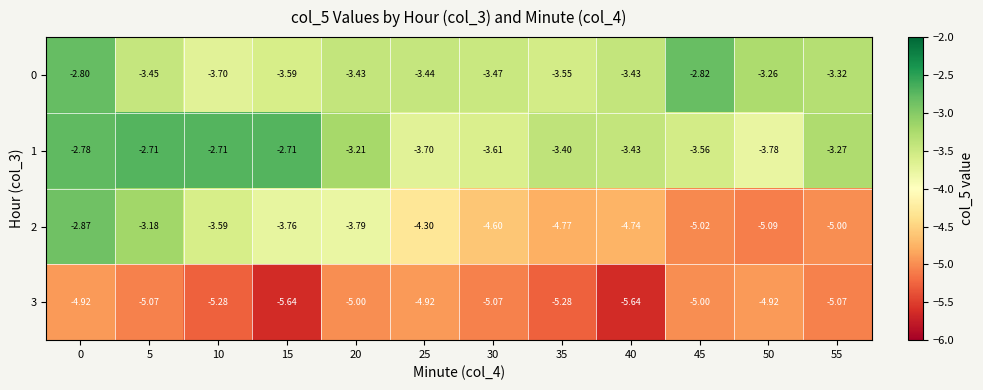

Is the value of 3 at 40 greater than the value of 1 at 20?

No